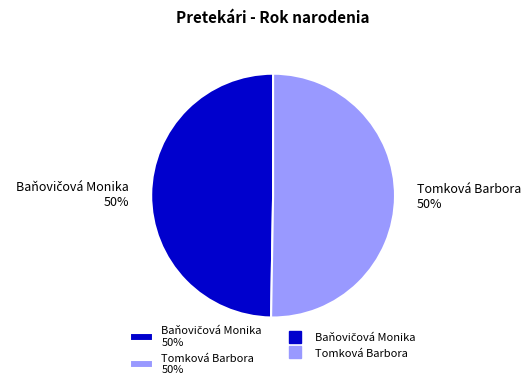

The Tomková Barbora slice represents 50% of the pie. True or false?

True